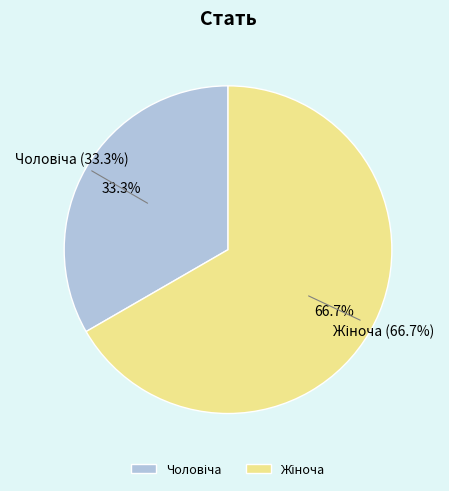

To the nearest percent, what is the difference between the largest and smallest slice percentages?

33%